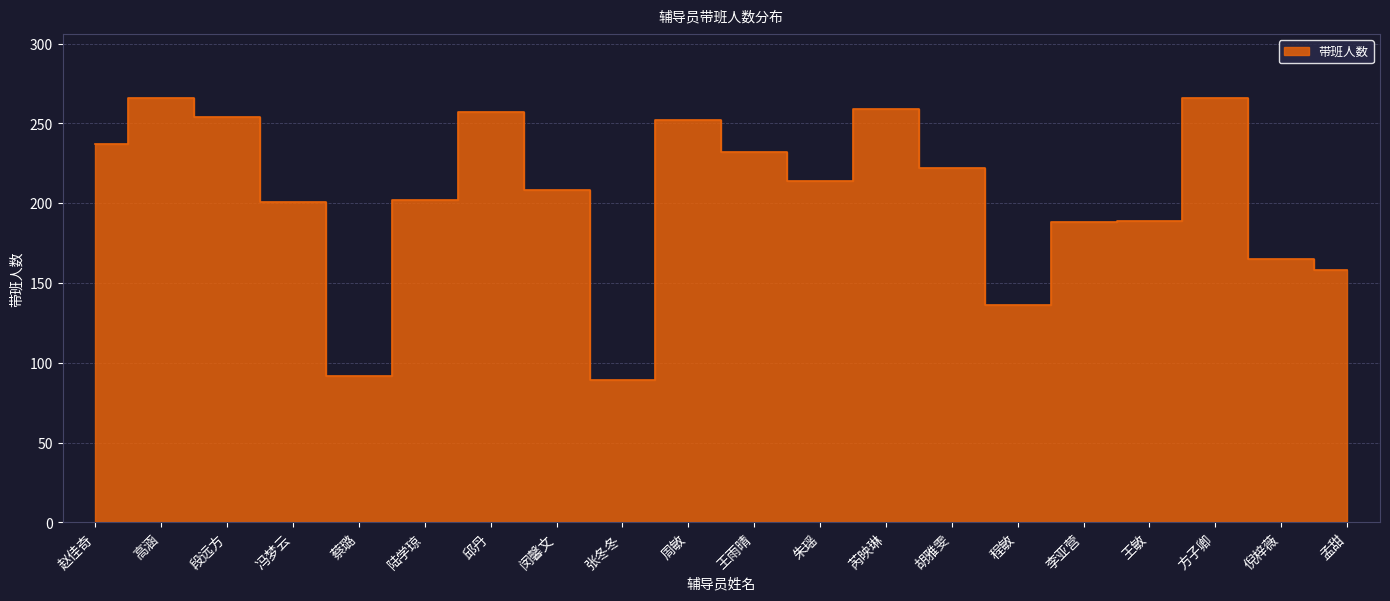

Which label corresponds to the smallest value in the chart?

张冬冬